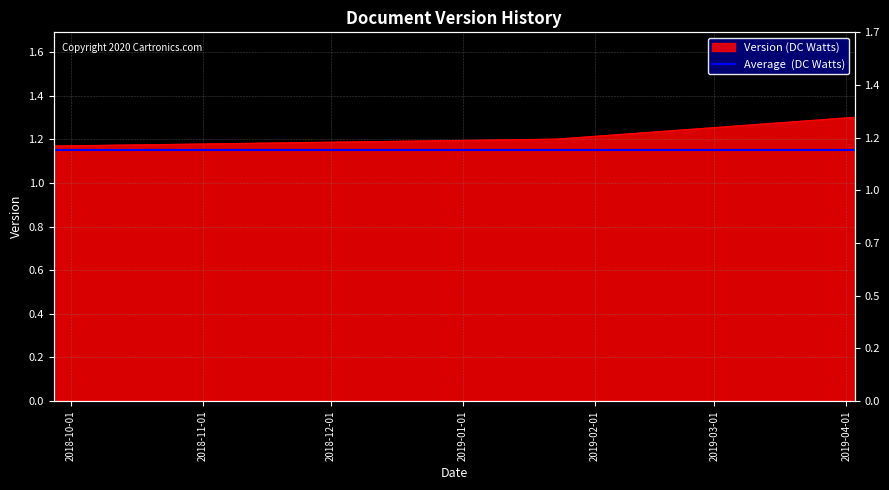

How many values are between 1 and 2?

4